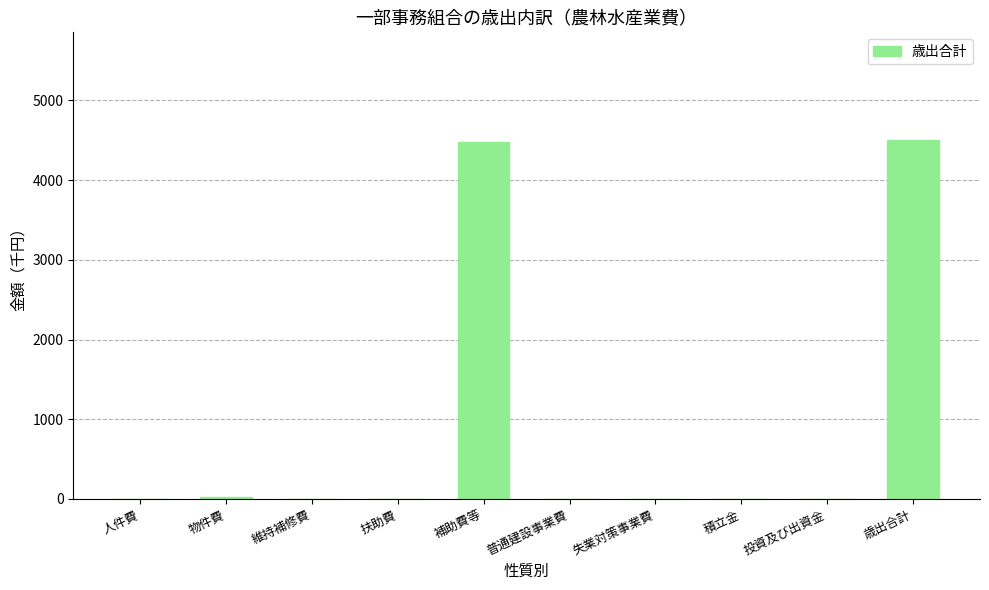

What is the greatest value displayed?

4504